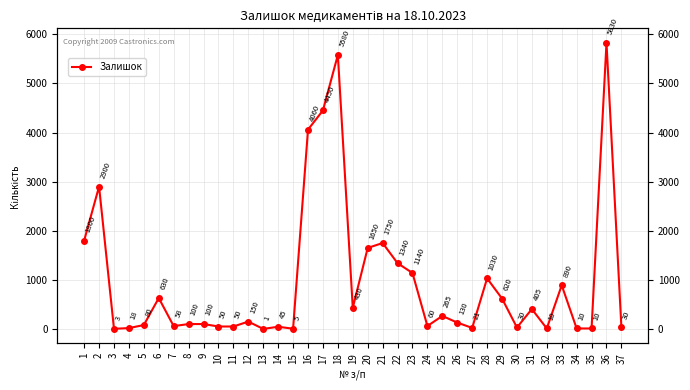

At which category does the chart reach its minimum across all series?

13